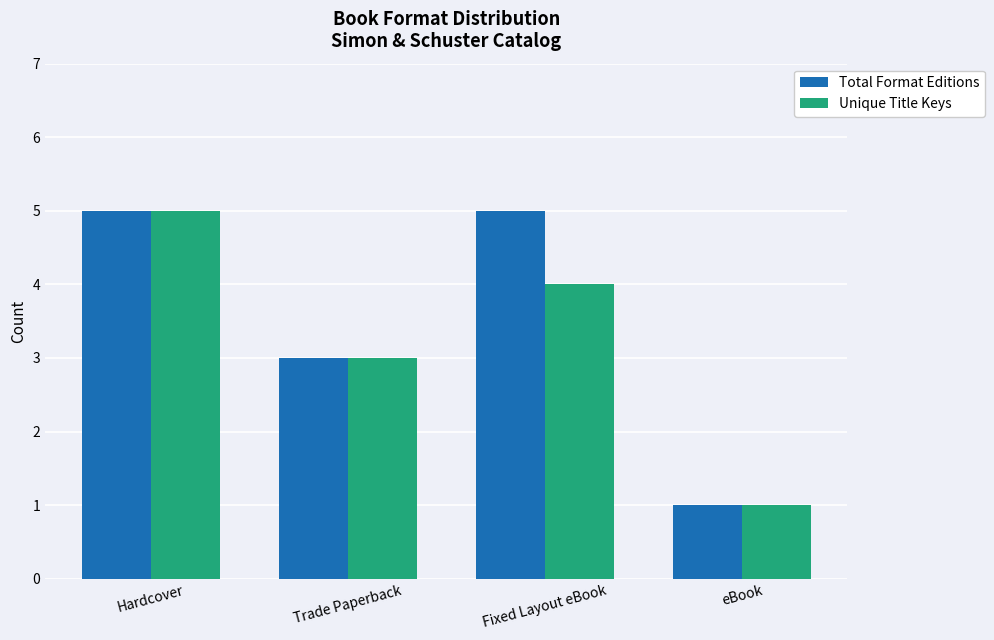

What are all the series names shown in the legend?

Total Format Editions, Unique Title Keys